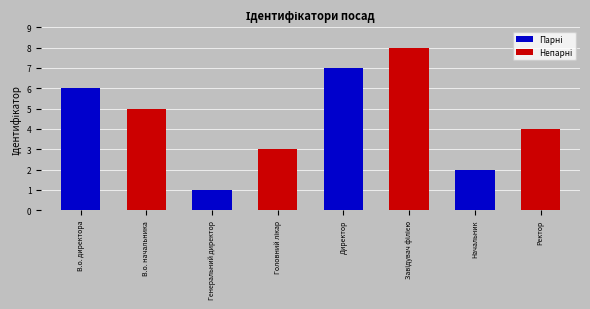

What is the label of the 2nd bar from the right?

Начальник